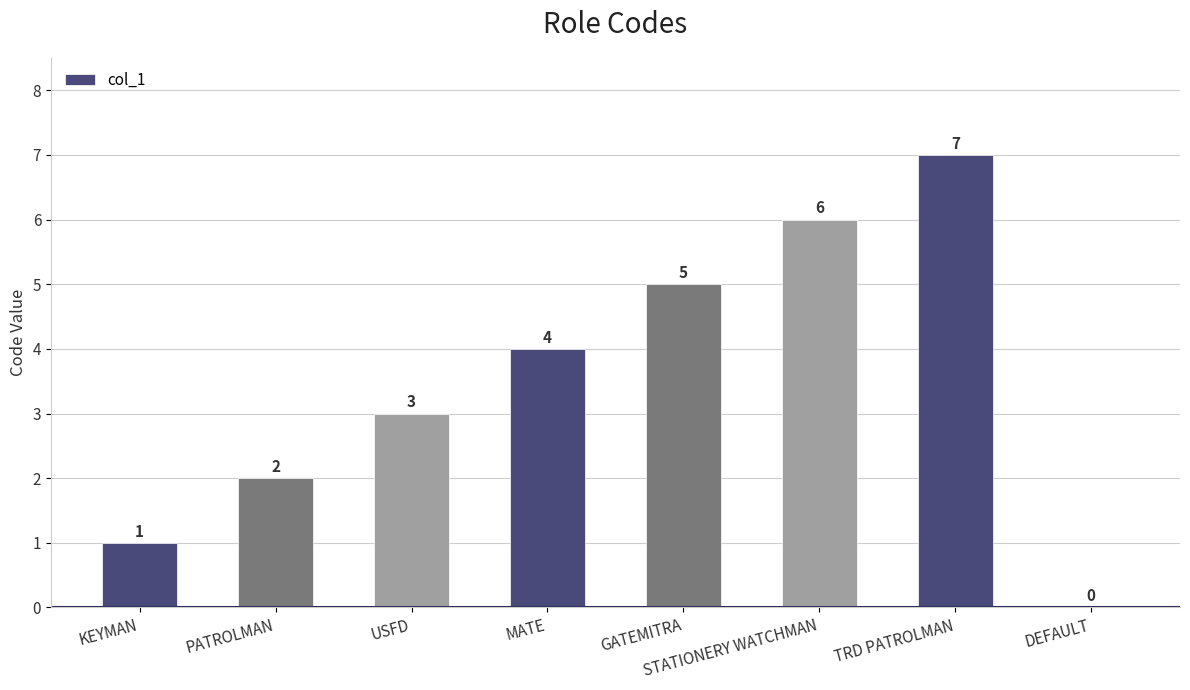

Which category has the highest value across all series?

TRD PATROLMAN